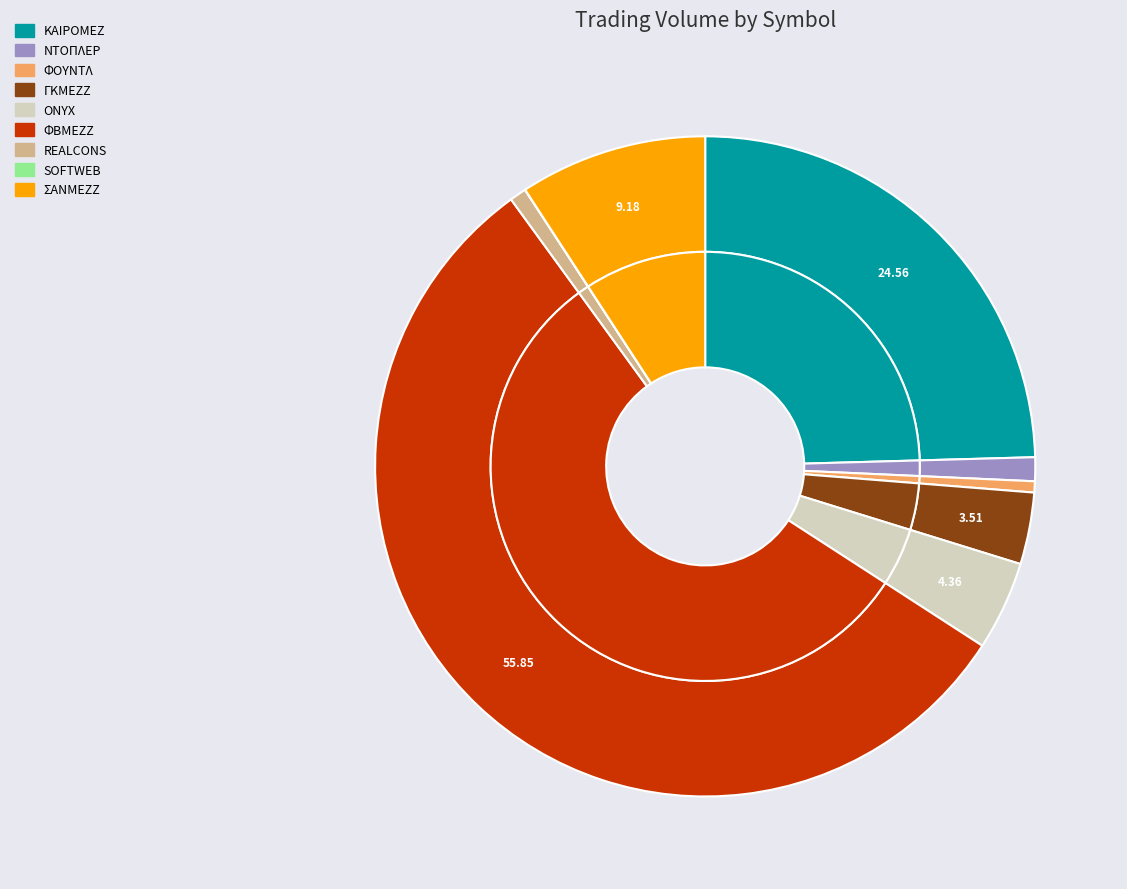

Is there a majority slice in this chart?

Yes